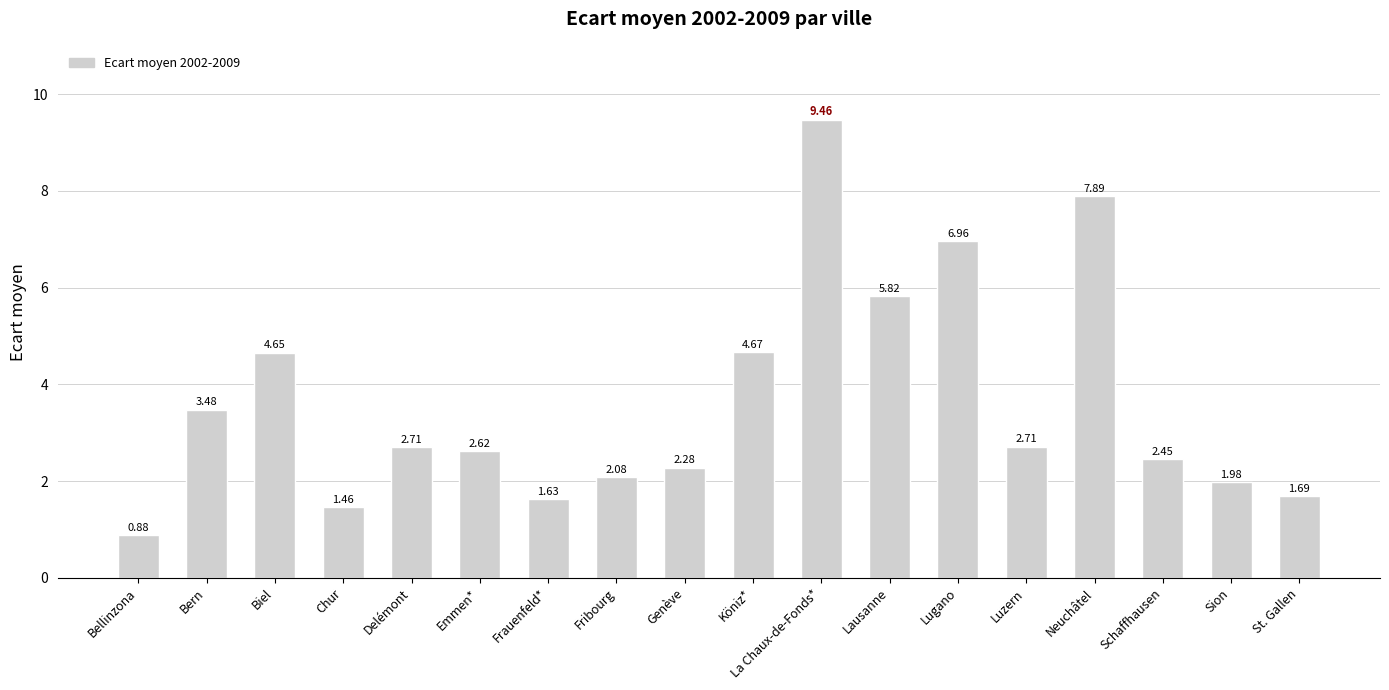

What is the label of the 14th bar from the left?

Luzern